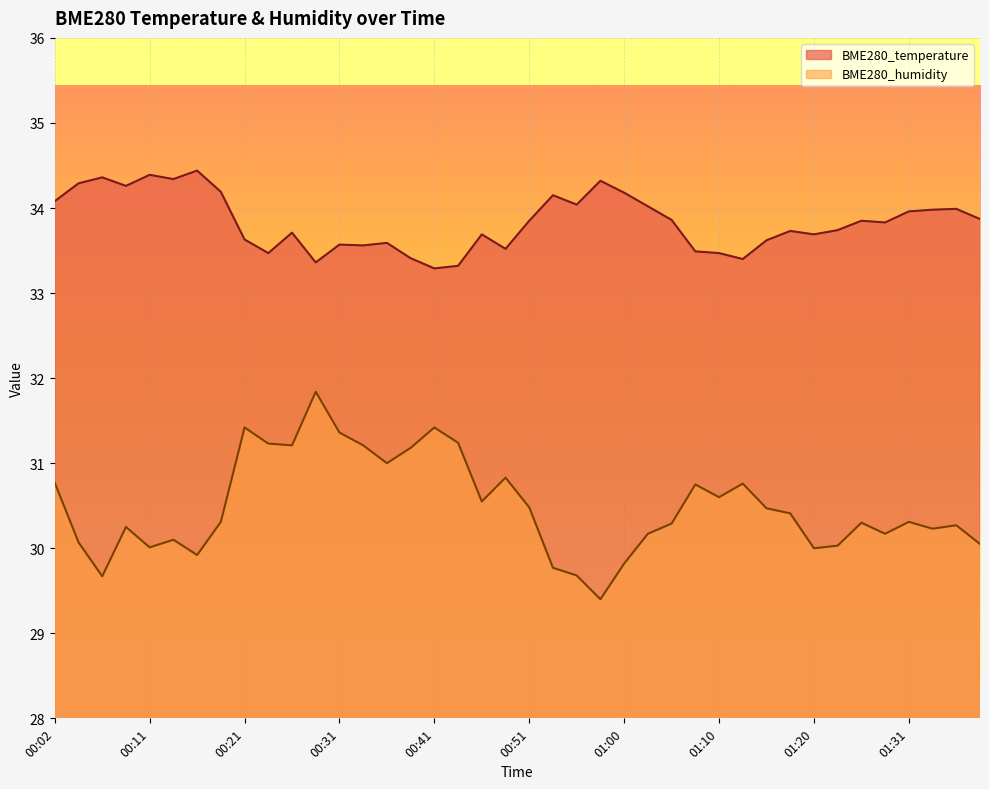

What is the difference between the maximum and second lowest values in the BME280_temperature series?

1.1